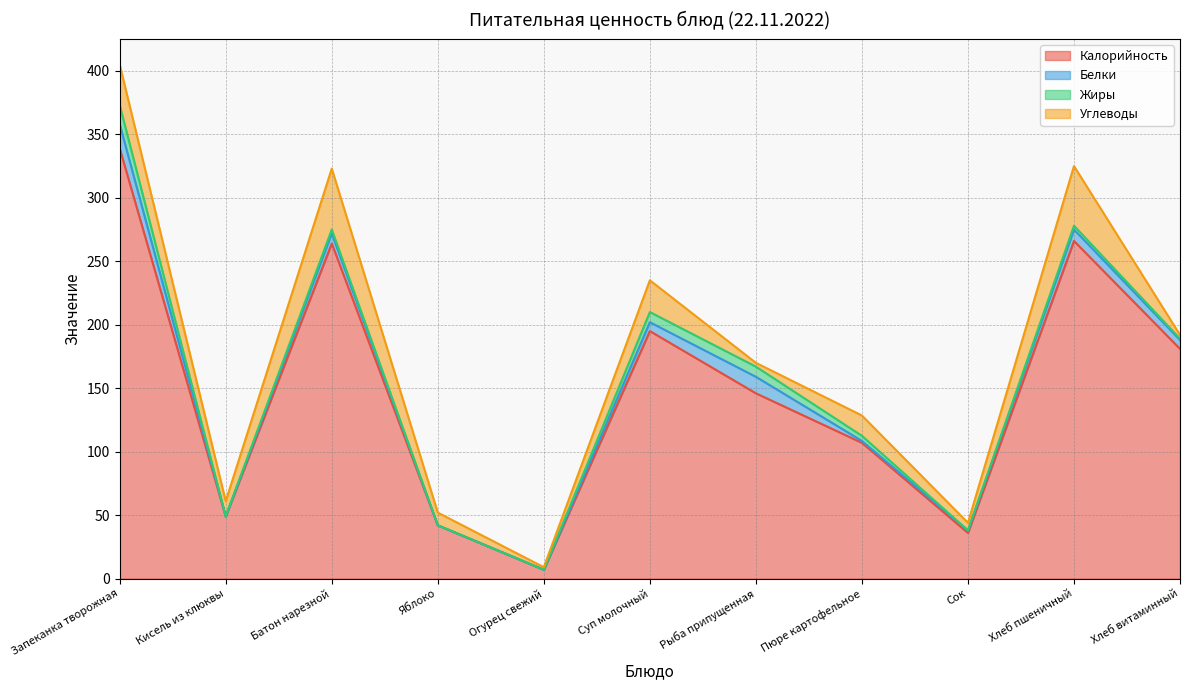

The value of Калорийность at Суп молочный is 195.0. True or false?

True